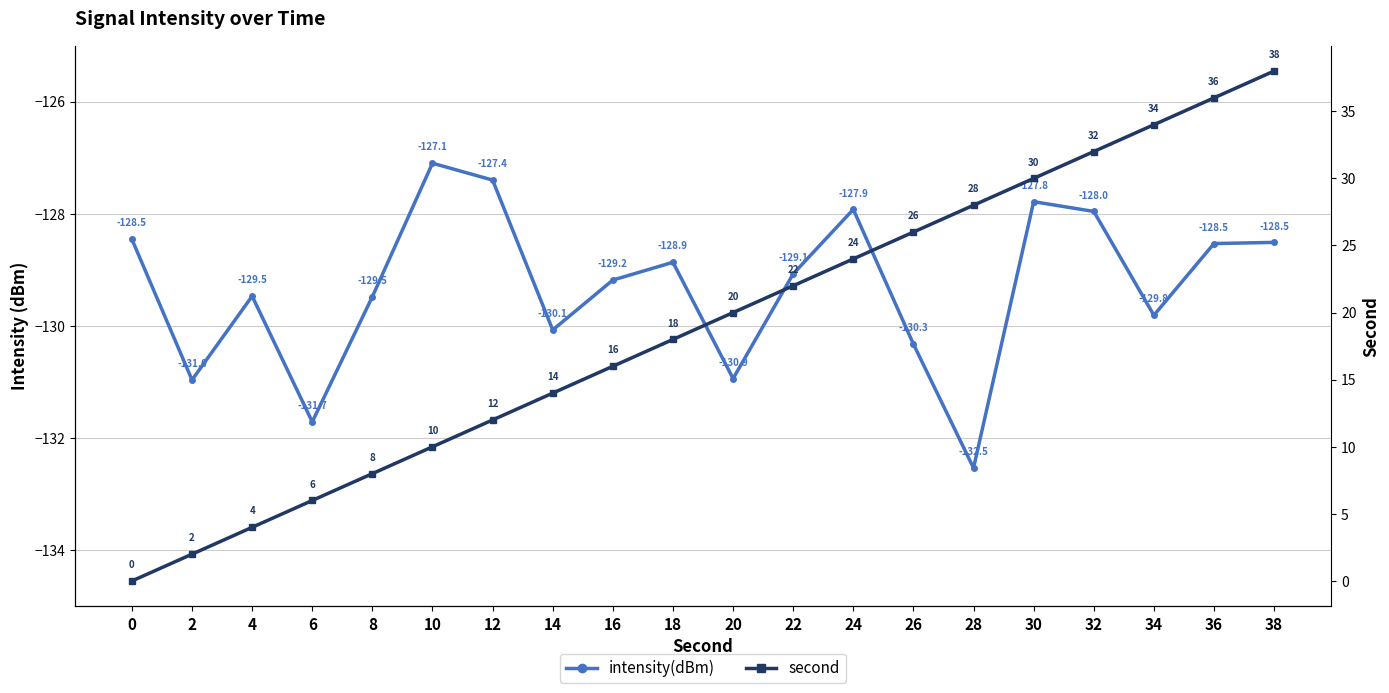

What are all the series names shown in the legend?

intensity(dBm), second